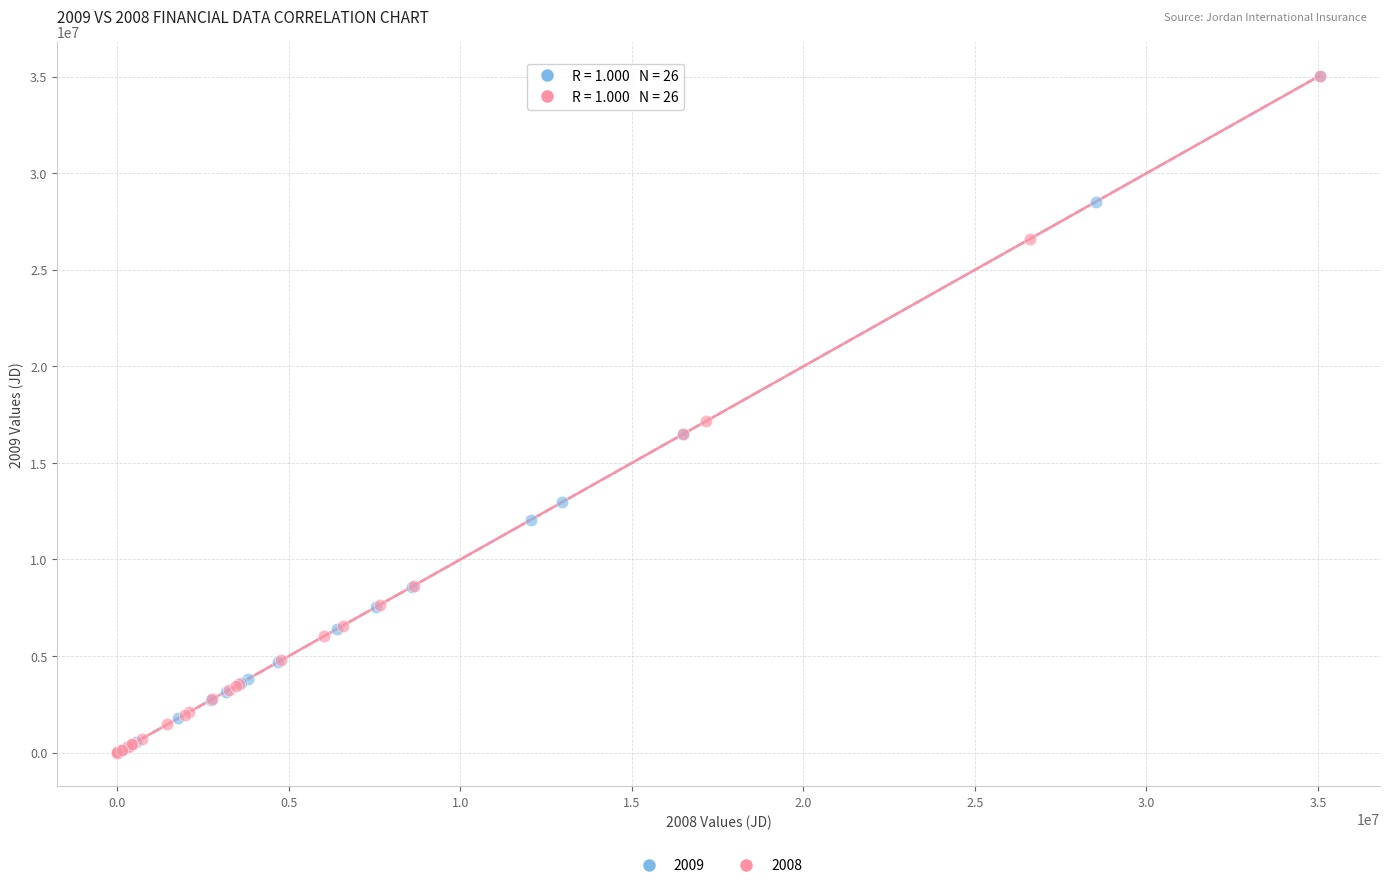

Which series has the widest spread of Y values?

2009